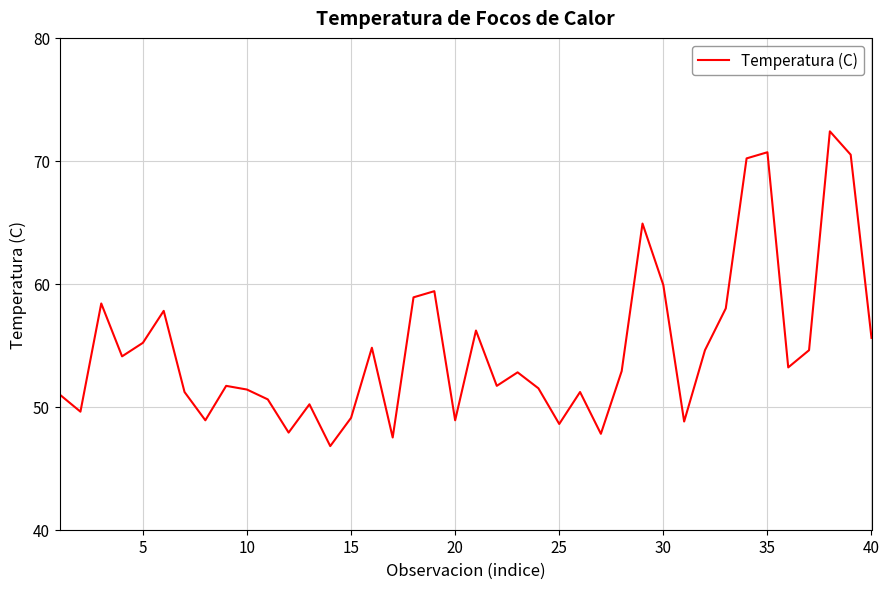

What is the difference between the maximum and minimum values?

25.6